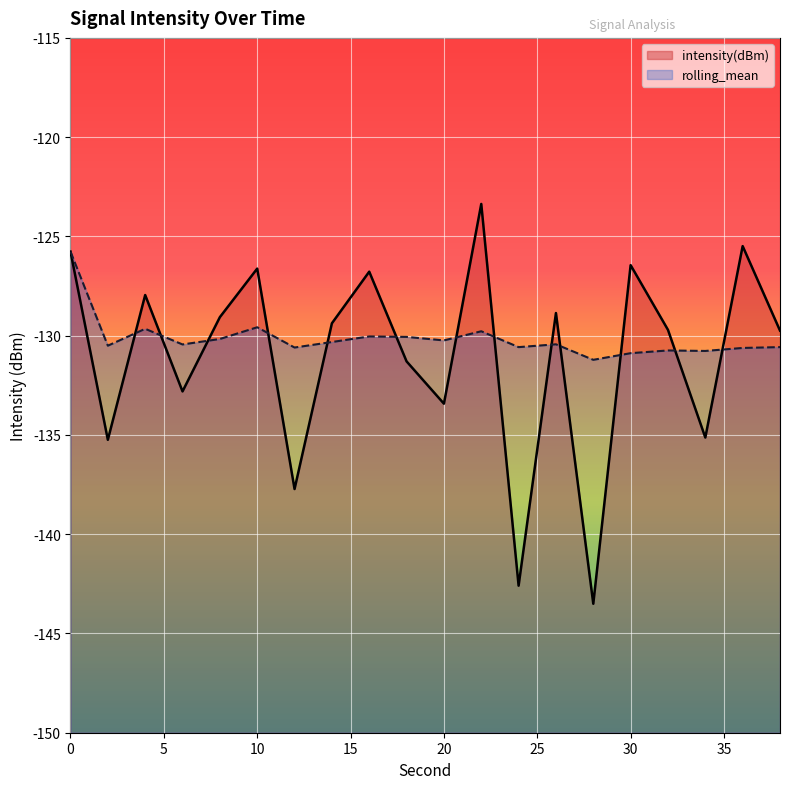

How many lines are shown in the chart?

2